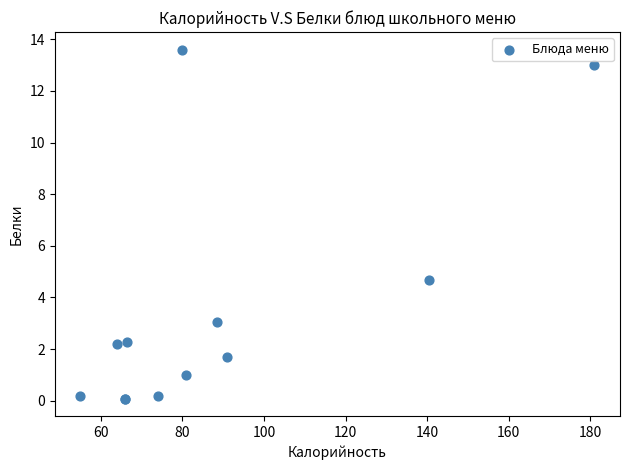

What Y value in the scatter plot is closest to 6?

4.7